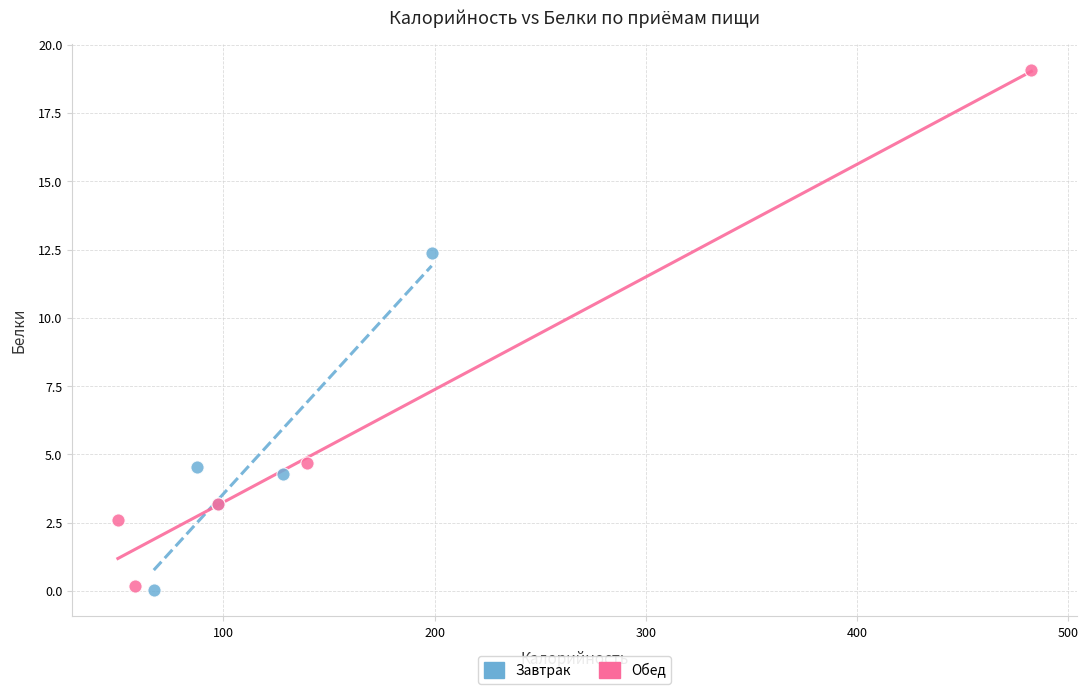

Which series reaches the maximum Y coordinate?

Обед